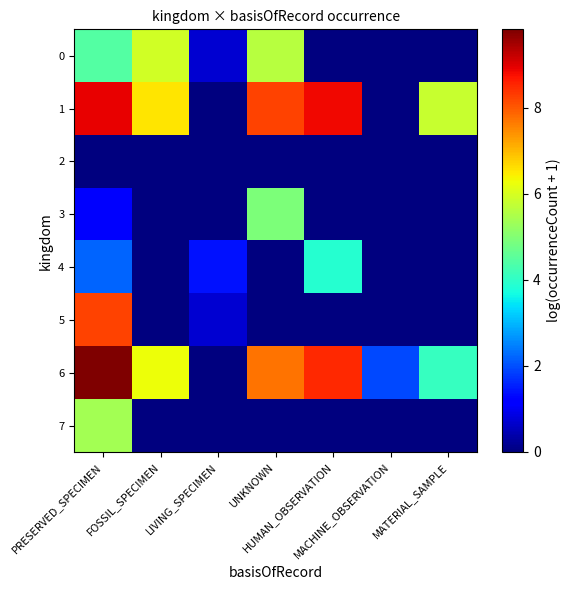

What is the total value across all series at UNKNOWN?

26.5